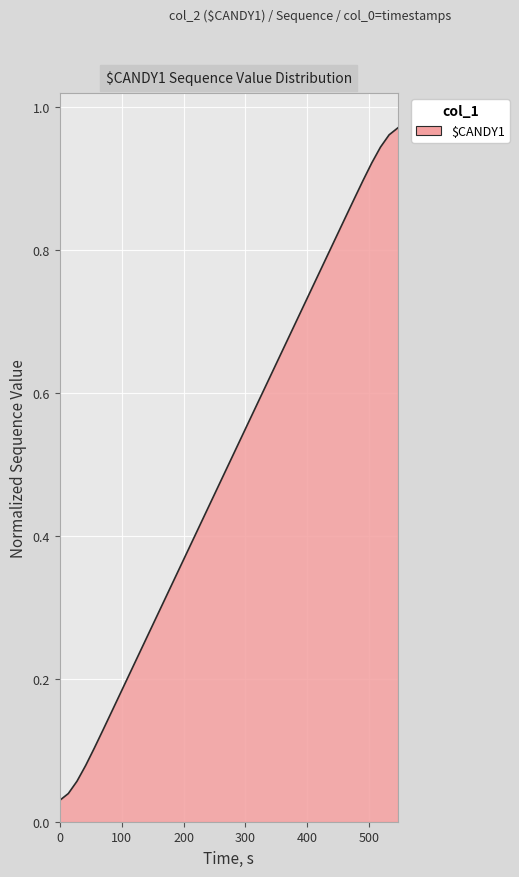

True or false: the data has more than 0 interior local peaks.

False